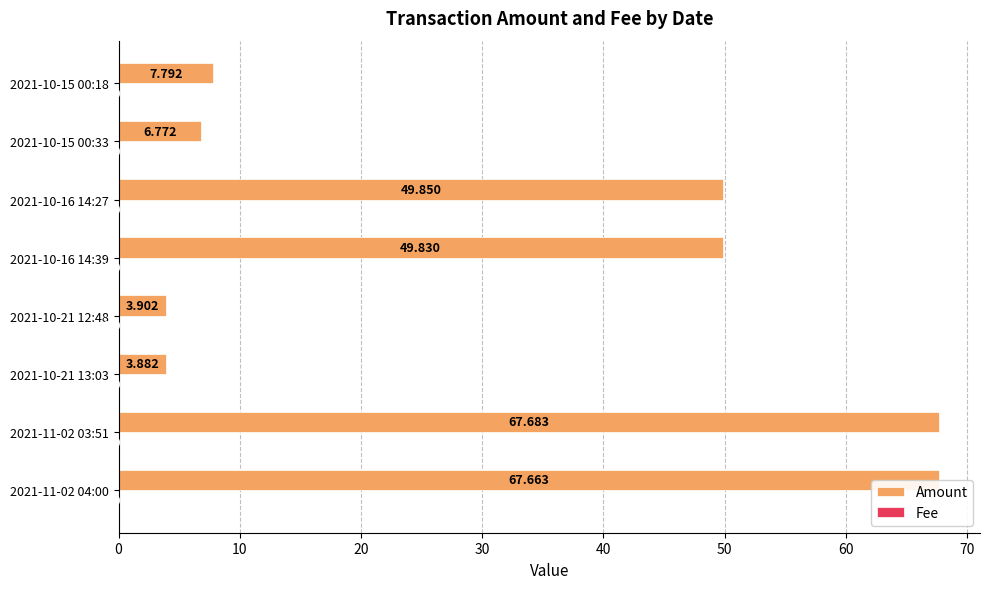

Which series has the largest total across all categories?

Amount